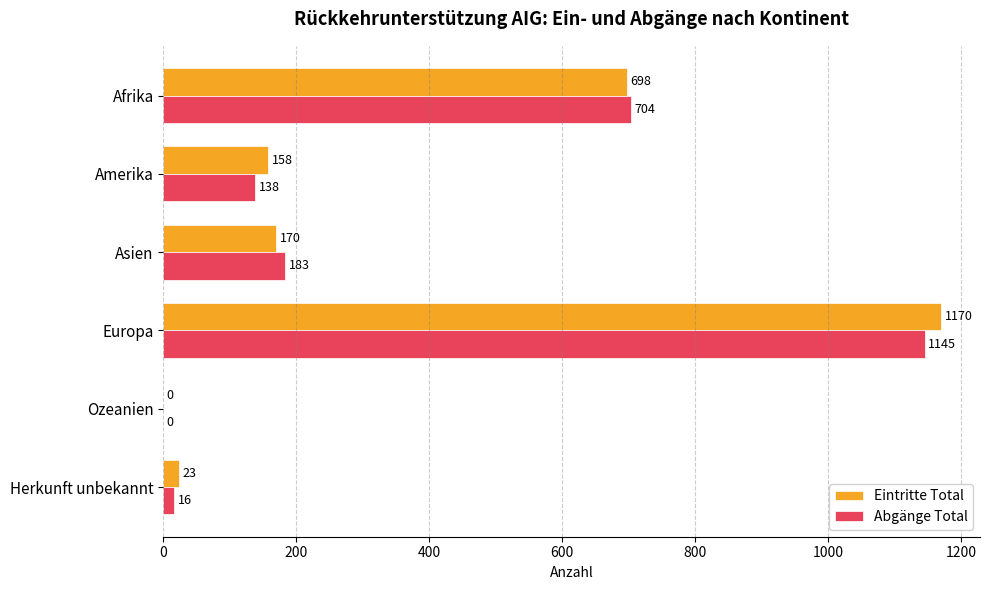

Is the value of Abgänge Total at Amerika greater than the value of Eintritte Total at Ozeanien?

Yes